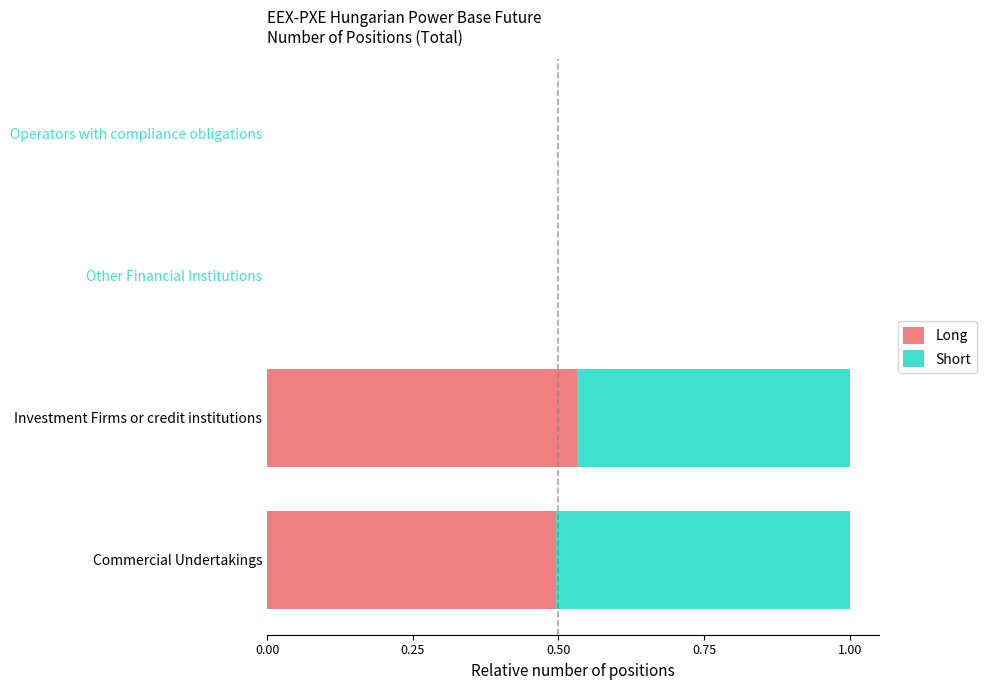

Which category has the highest value in the Long series?

Investment Firms or credit institutions